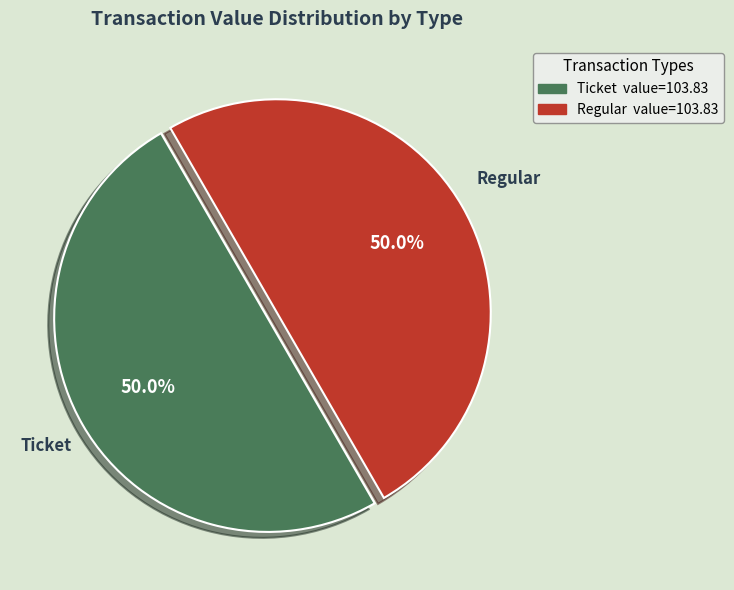

To the nearest percent, what is the average slice percentage?

50%